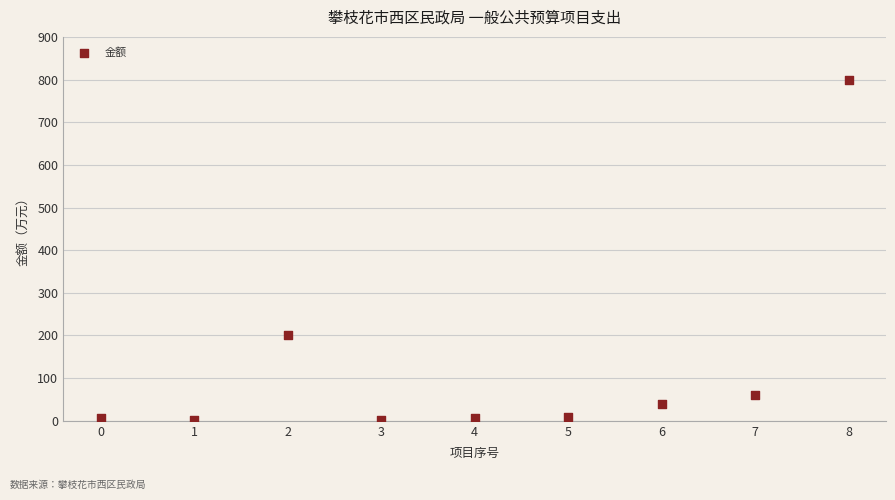

What Y value in the scatter plot is closest to 400?

200.0